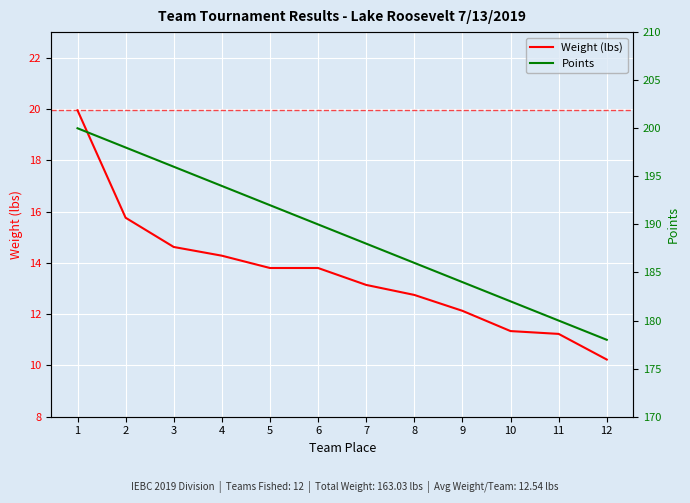

What is the maximum value shown in the chart?

200.0